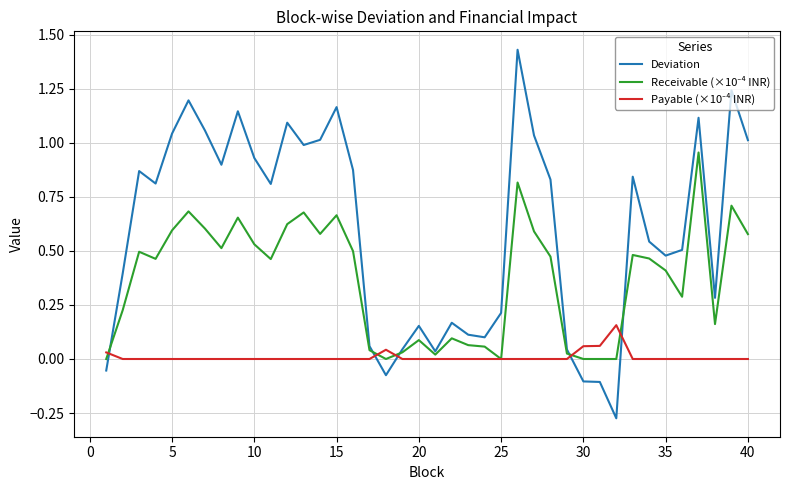

Which series has the largest range (max minus min)?

Deviation